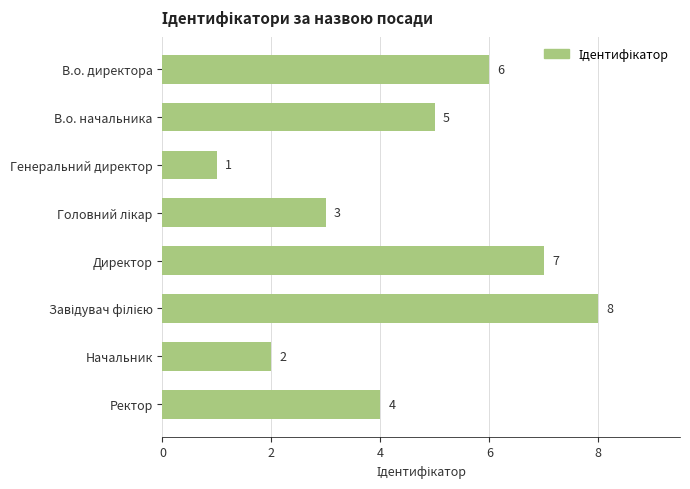

Count the values in the range 3 to 7.

5